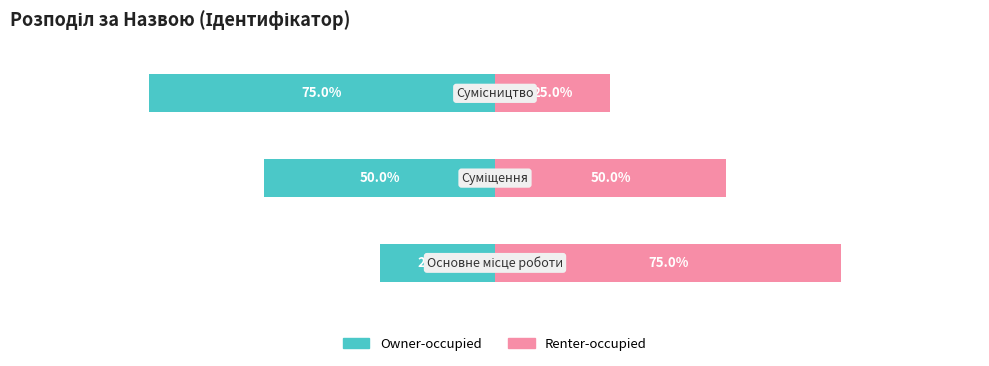

Count the number of categories in the chart.

3